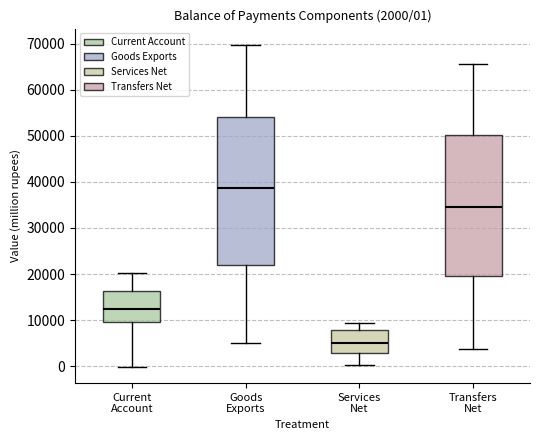

Comparing the boxes themselves (not the whiskers), which one is the tallest?

Goods Exports